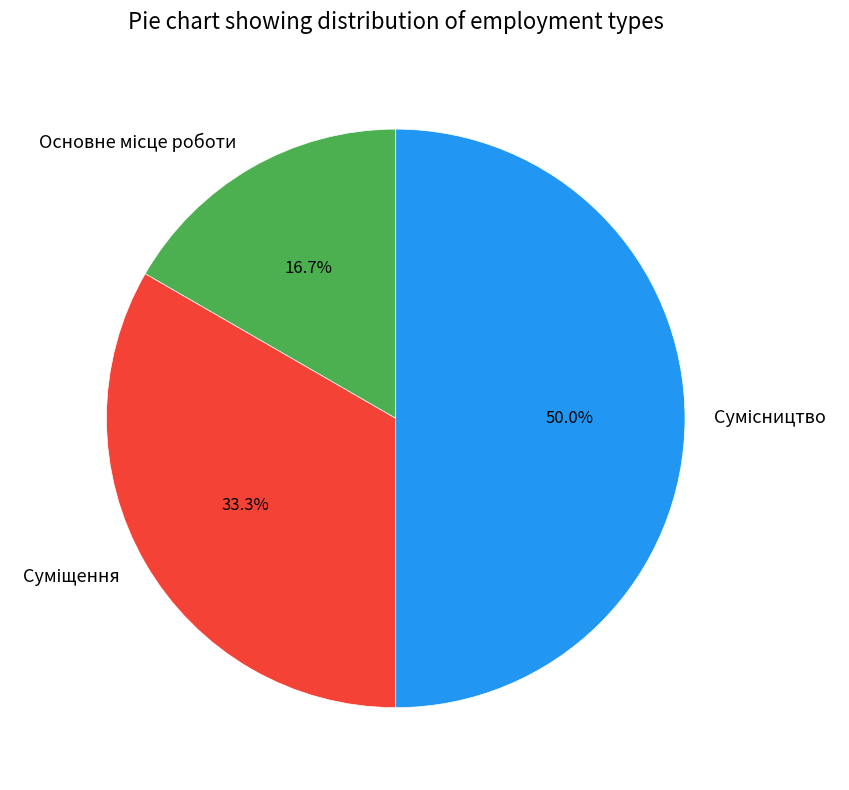

What is the change in value from Основне місце роботи to Сумісництво?

+2